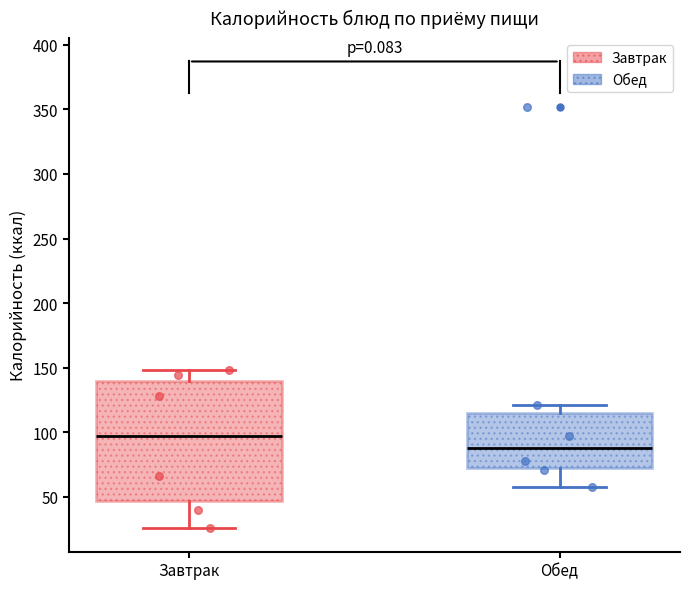

Where does the upper whisker of the box for Обед end on the y-axis? The values are not printed on the chart, so give them approximately, as read against the axis.

120